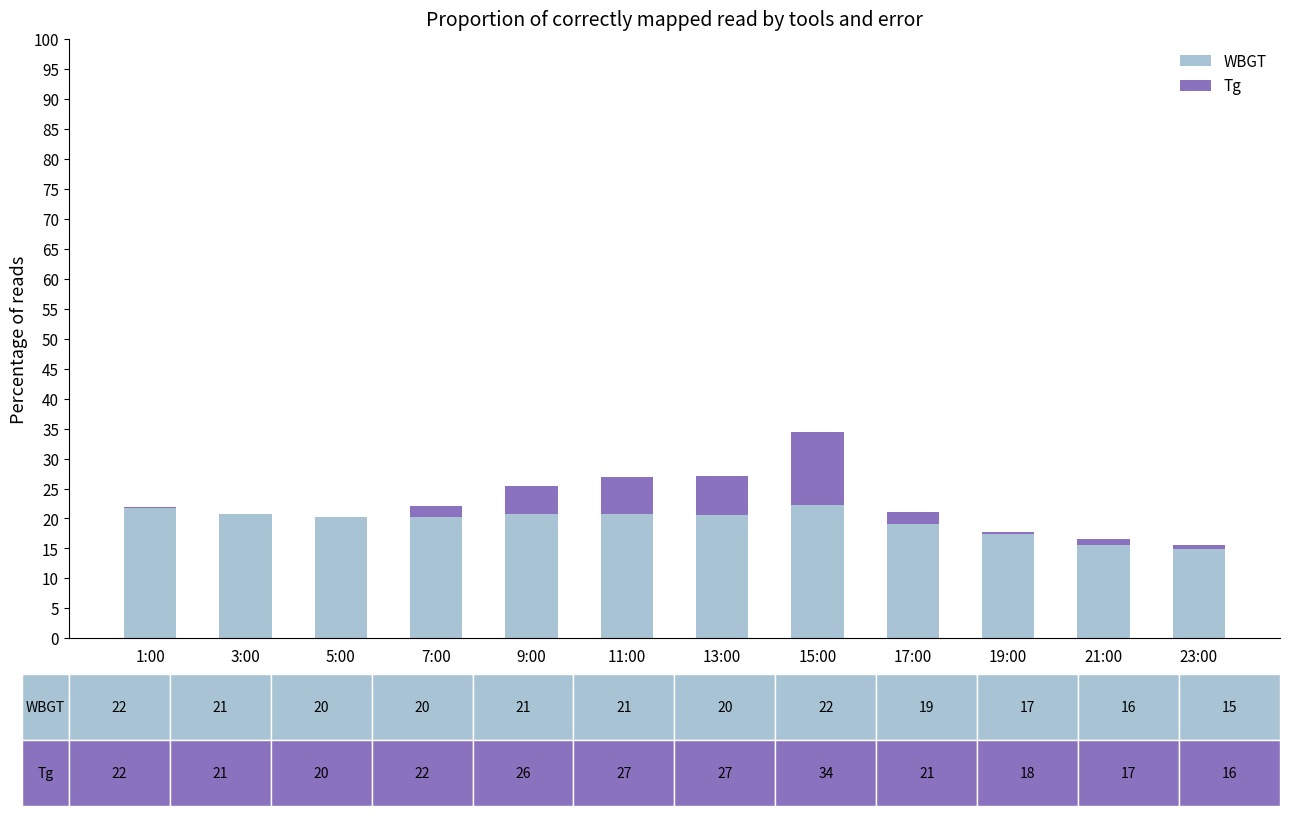

True or false: WBGT has a value of 33.4 at 5:00.

False